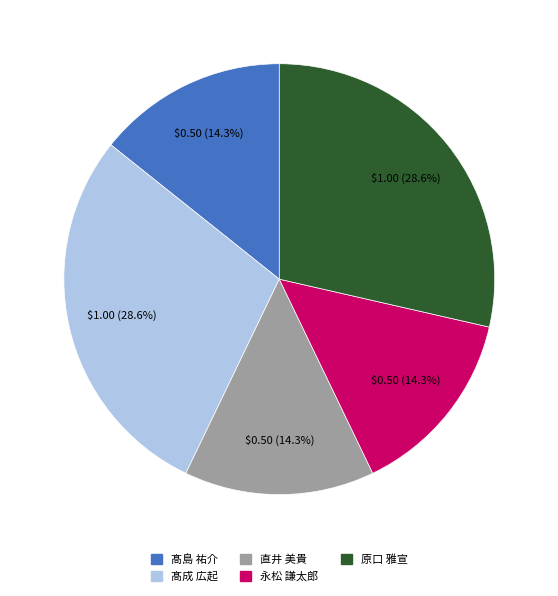

Is 髙成 広起 the majority of the pie?

No